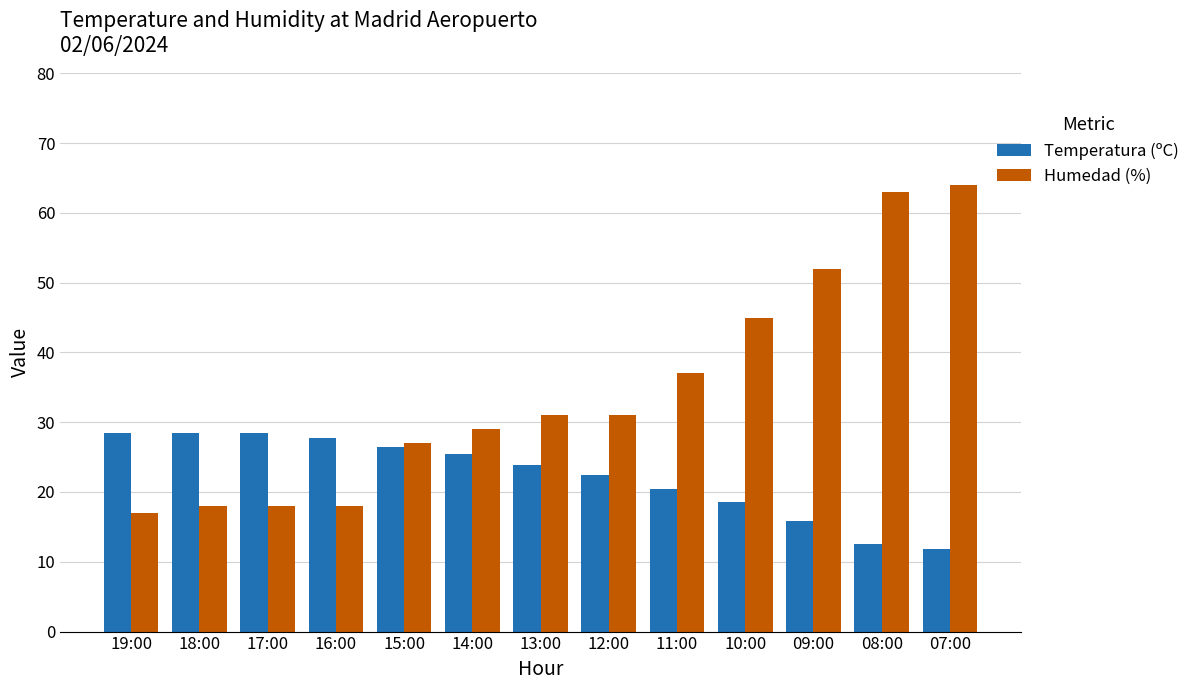

What is the maximum value for Humedad (%)?

64.0